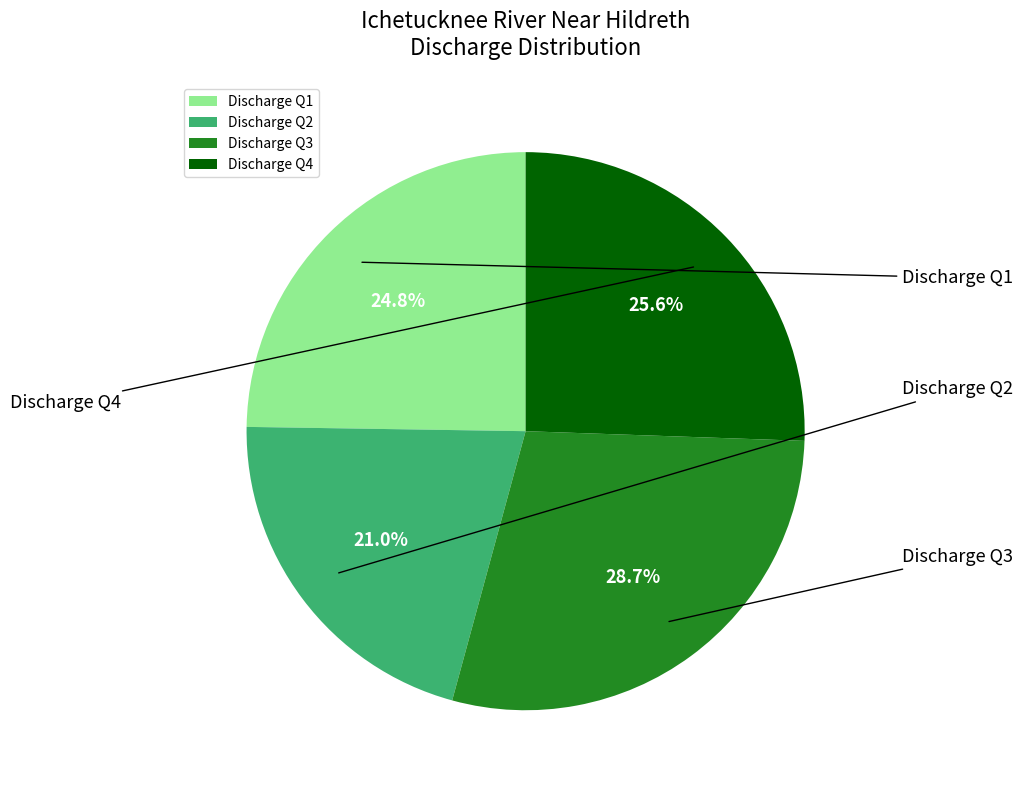

Count the number of slices in the pie.

4